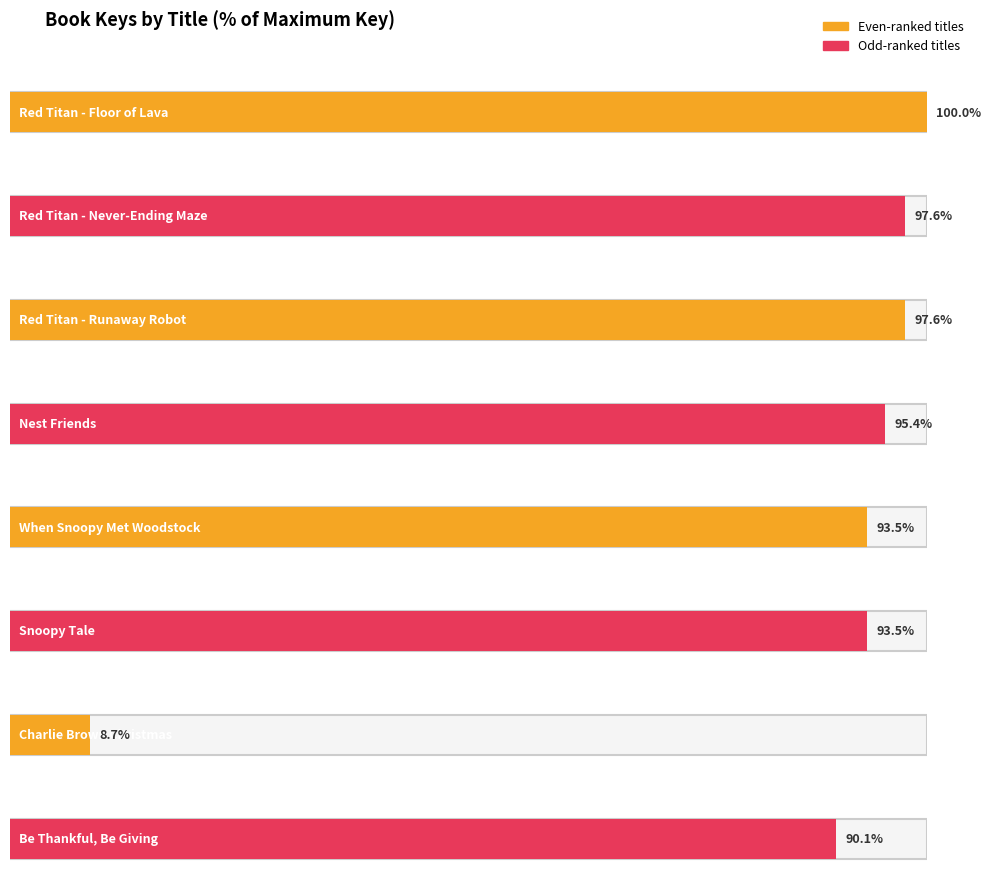

At which category does the chart reach its minimum across all series?

Charlie Brown Christmas